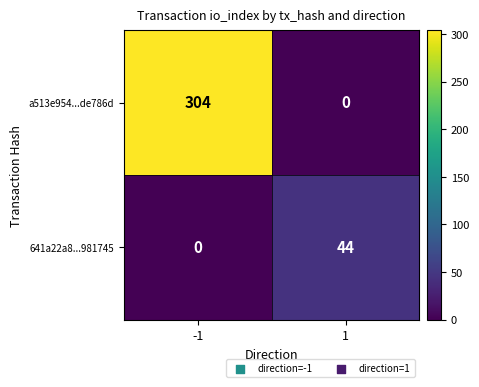

How many data points in a513e954...de786d are less than 304?

1